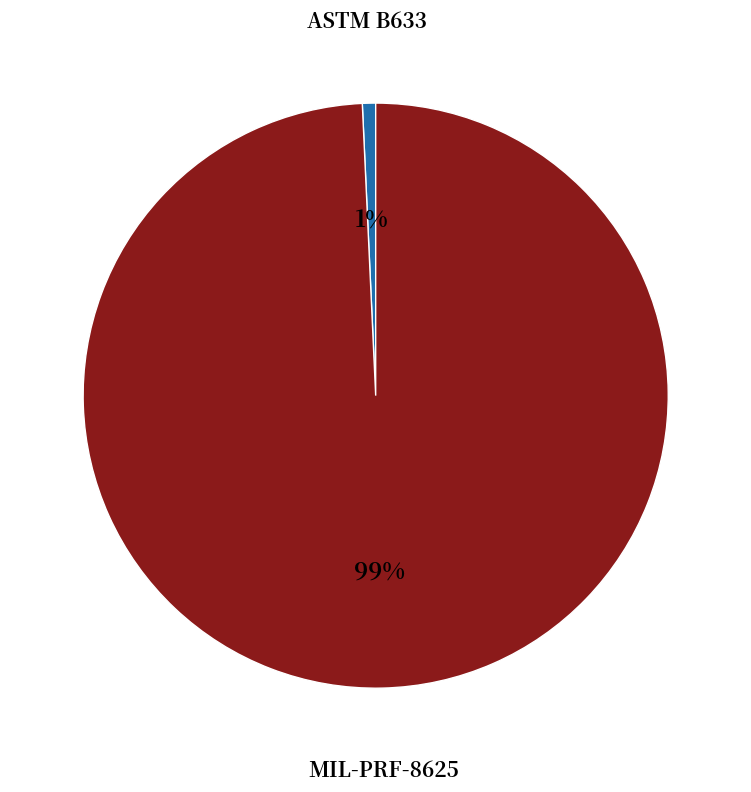

To the nearest percent, what is the average slice percentage?

50%